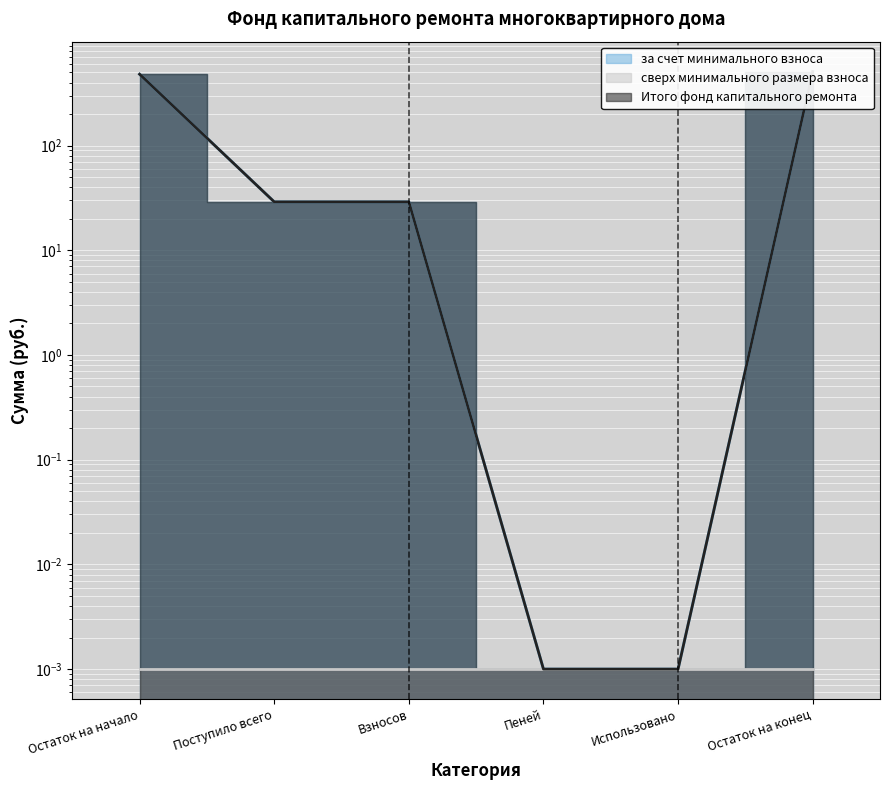

True or false: Итого фонд капитального ремонта and за счет минимального взноса cross at least once.

False